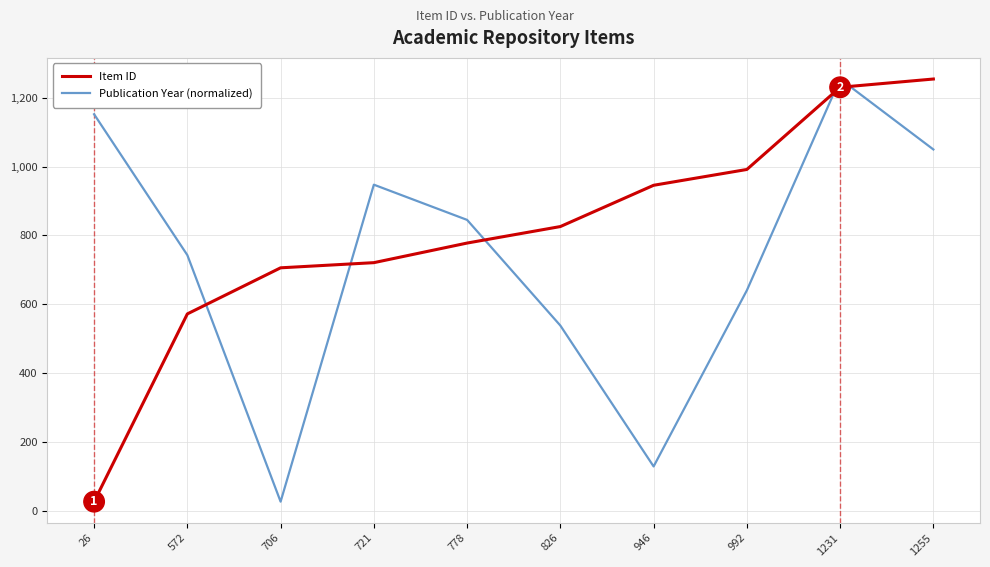

After their last crossing, which series has the higher values: Publication Year (normalized) or Item ID?

Item ID